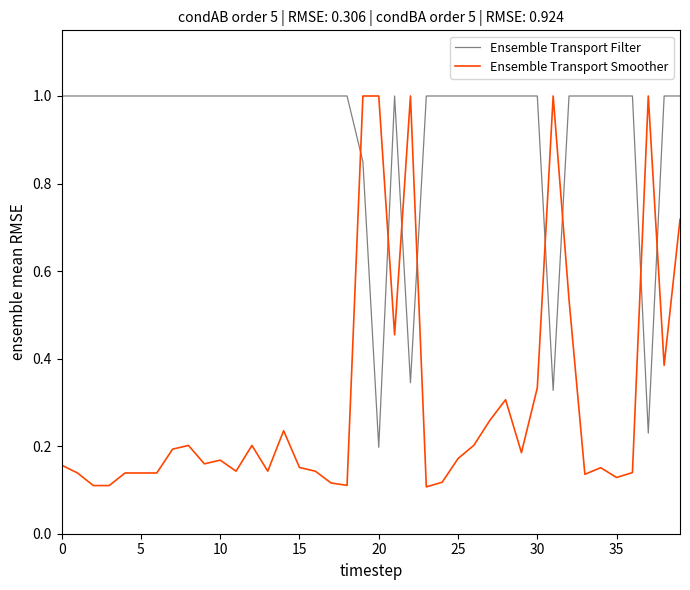

True or false: Ensemble Transport Filter and Ensemble Transport Smoother cross at least once.

True